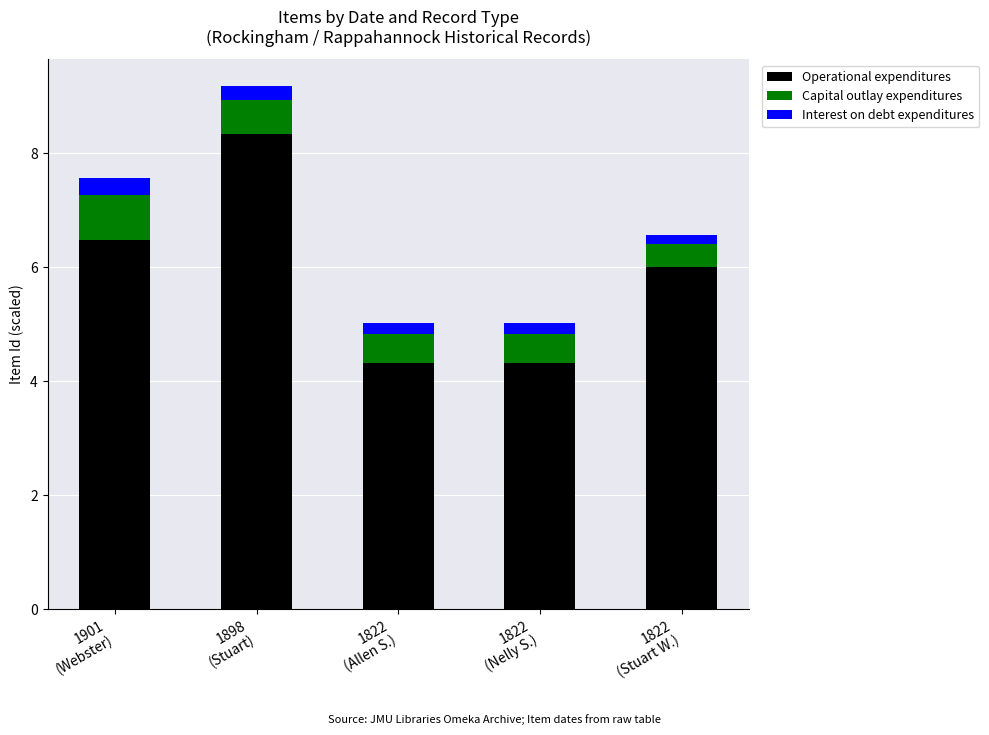

Is it true that Operational expenditures equals 8.0 at 1822
(Stuart W.)?

False